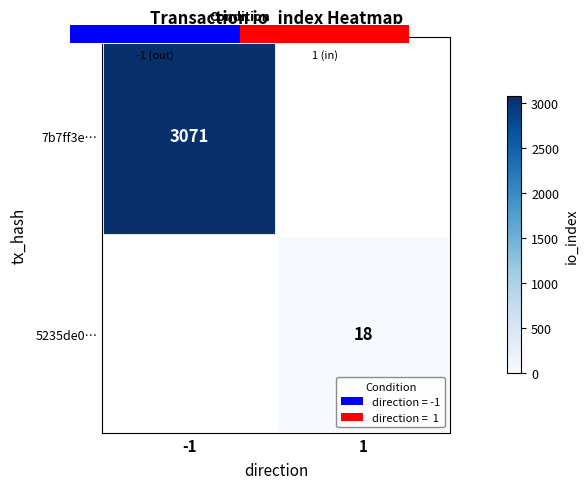

Count the number of data series in this chart.

2